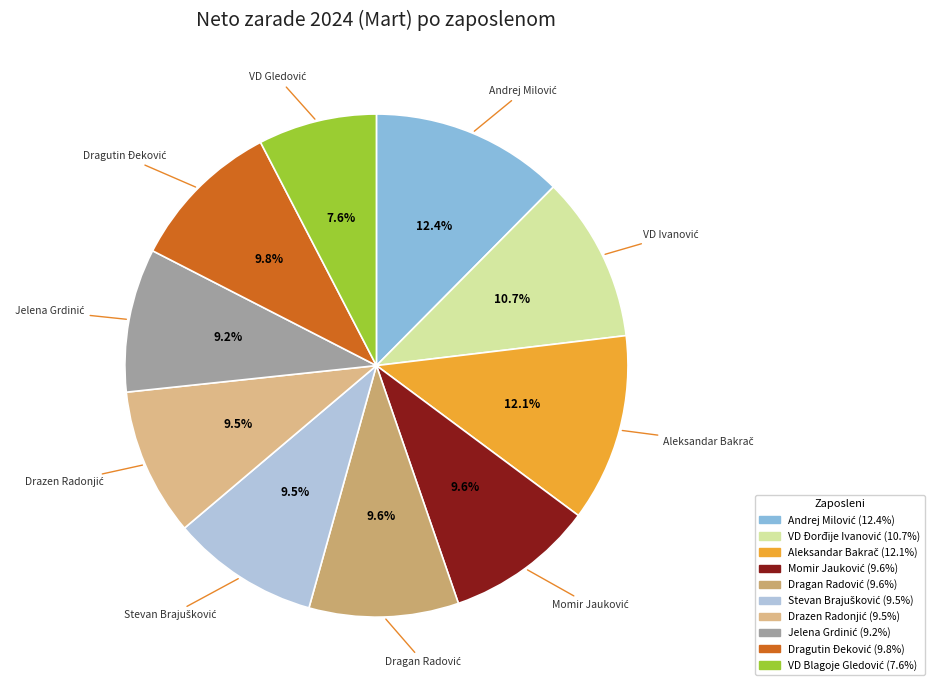

Rank the categories by value from highest to lowest.

Andrej Milović, Aleksandar Bakrač, VD Đorđije Ivanović, Dragutin Đeković, Dragan Radović, Momir Jauković, Stevan Brajušković, Drazen Radonjić, Jelena Grdinić, VD Blagoje Gledović